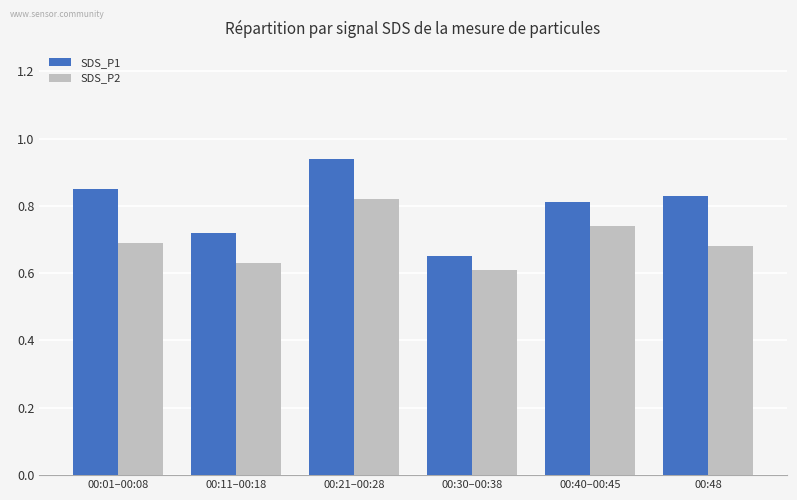

Rank the categories by SDS_P1 value from highest to lowest.

00:21–00:28, 00:01–00:08, 00:48, 00:40–00:45, 00:11–00:18, 00:30–00:38